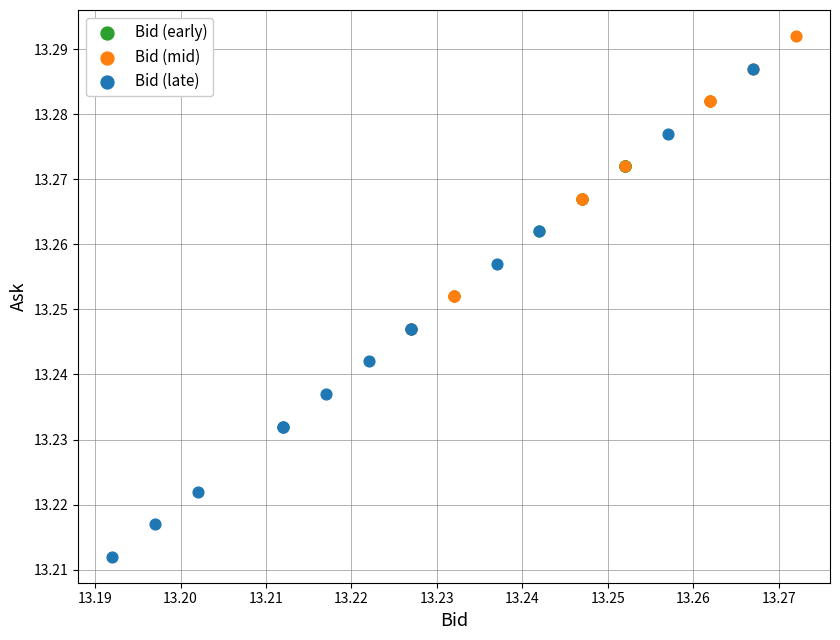

Which series reaches the maximum Y coordinate?

Bid (mid)